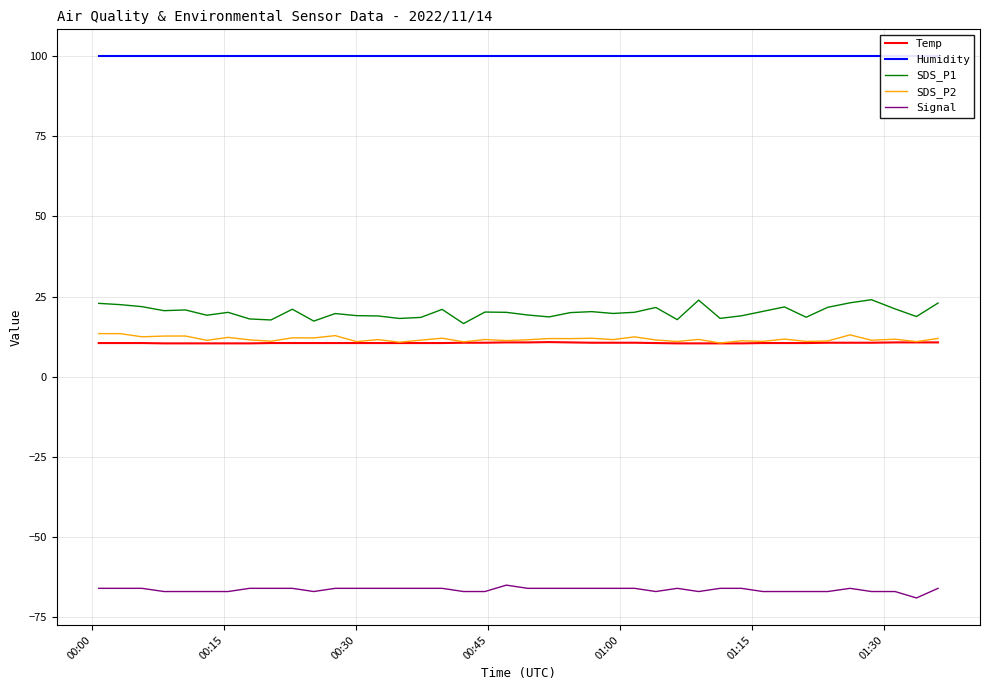

True or false: SDS_P1 and Signal cross at least once.

False